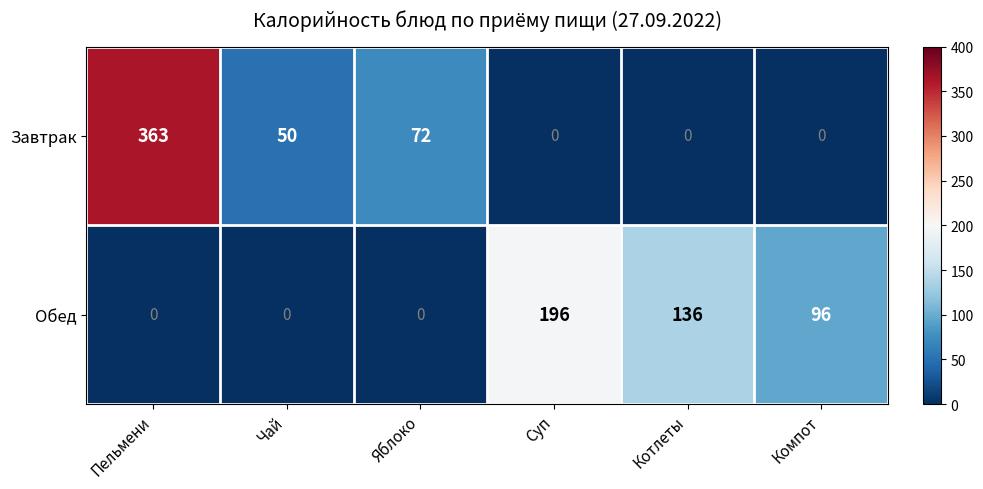

How many distinct data groups are displayed?

2